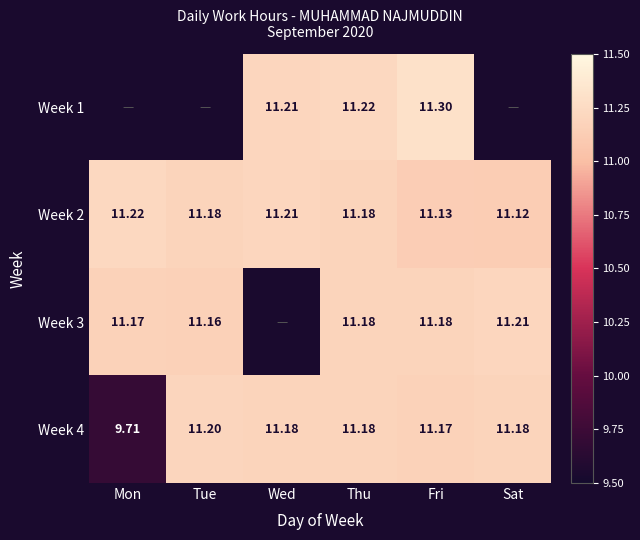

At which label does Week 4 reach its minimum?

Mon